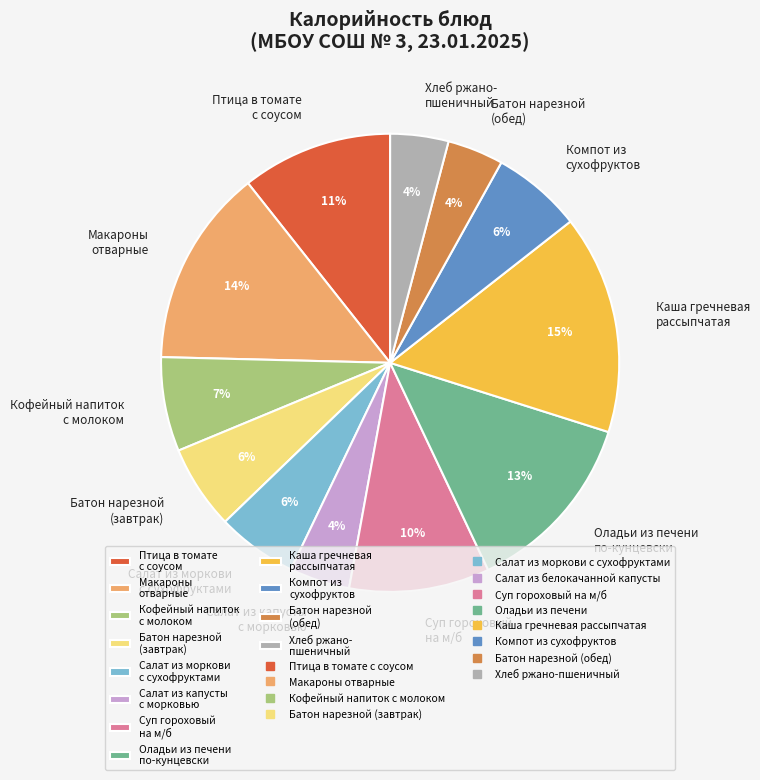

Which has a higher value, Салат из моркови с сухофруктами or Батон нарезной (обед)?

Салат из моркови с сухофруктами